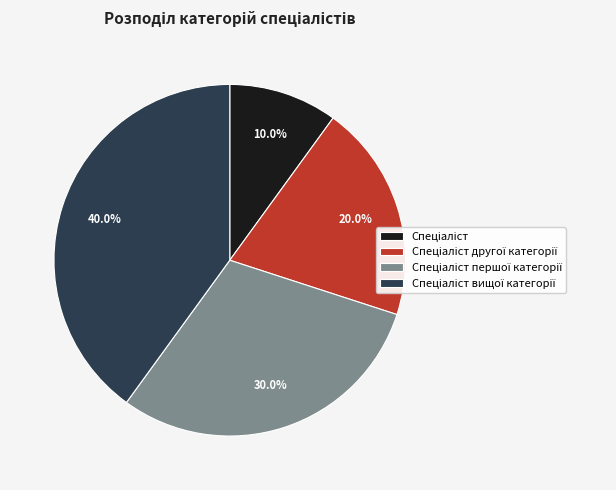

Does any single category account for the majority?

No